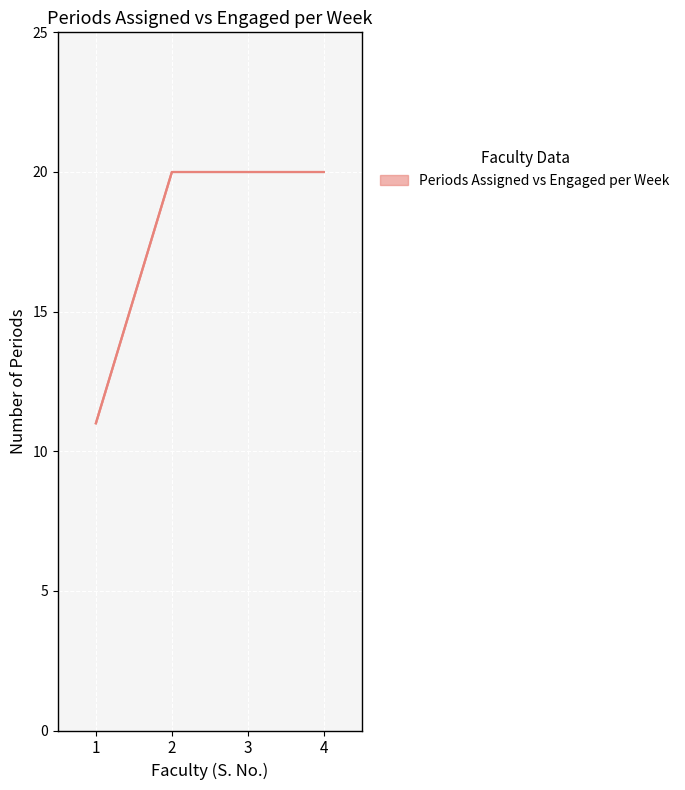

Which label corresponds to the largest value in the chart?

2